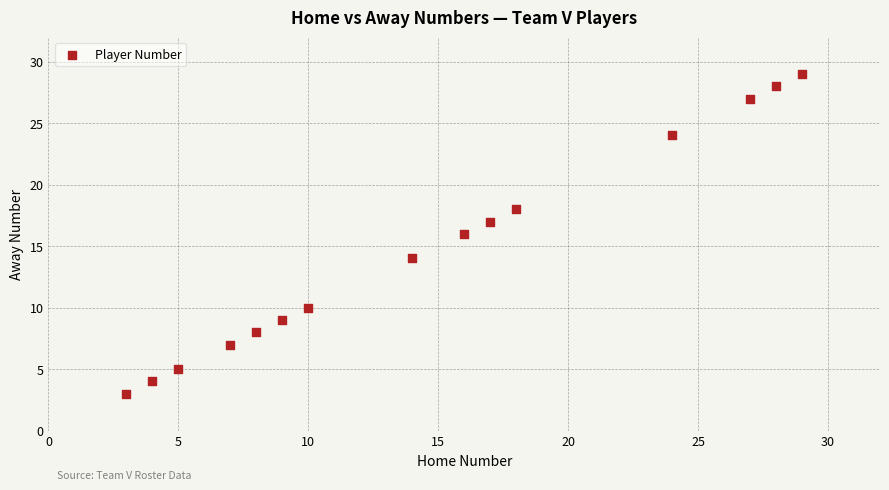

What is the range of Y values (max minus min)?

26